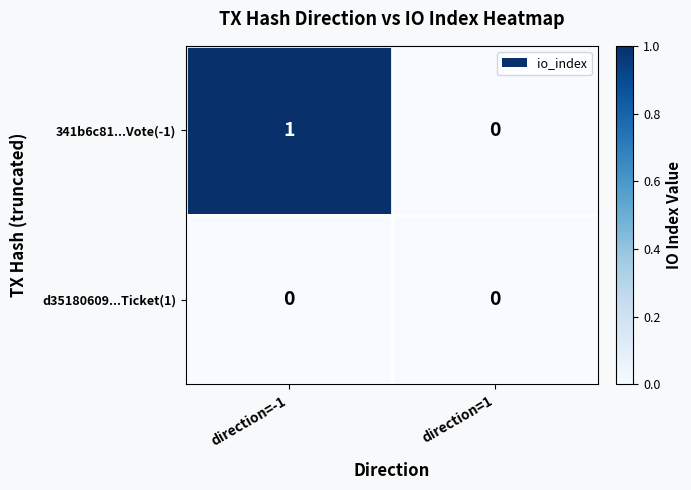

What is the maximum value shown in the chart?

1